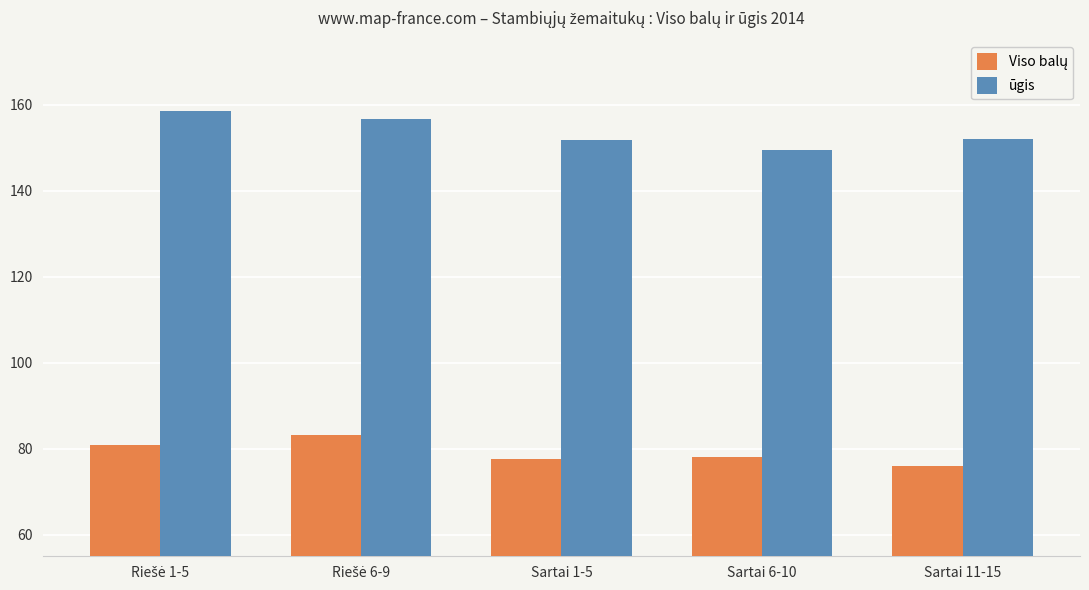

What is the maximum value shown in the chart?

158.6